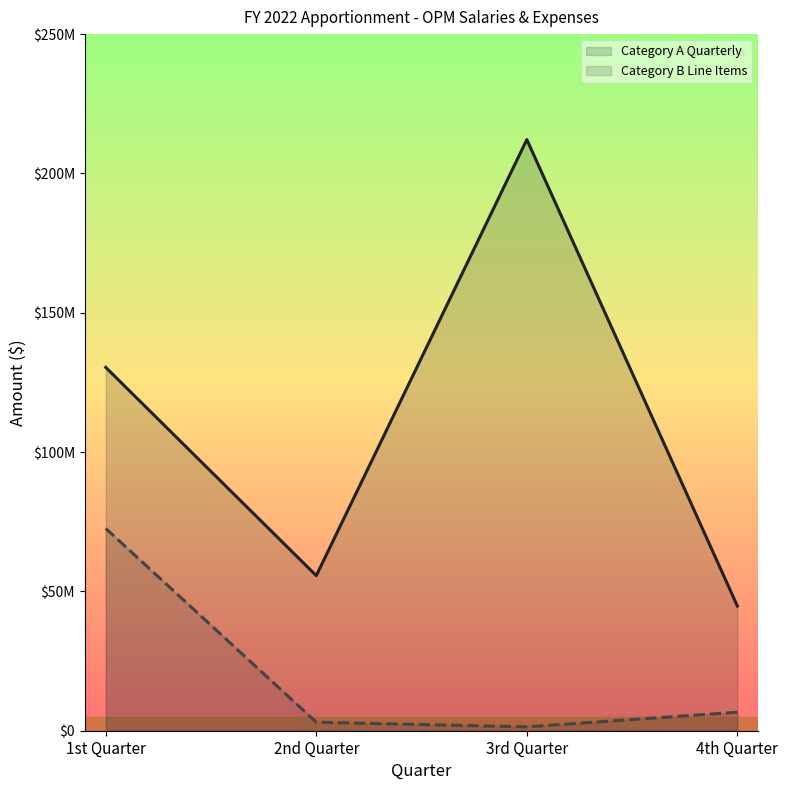

Is it true that Category A Quarterly (line) equals 292549082 at 3rd Quarter?

False